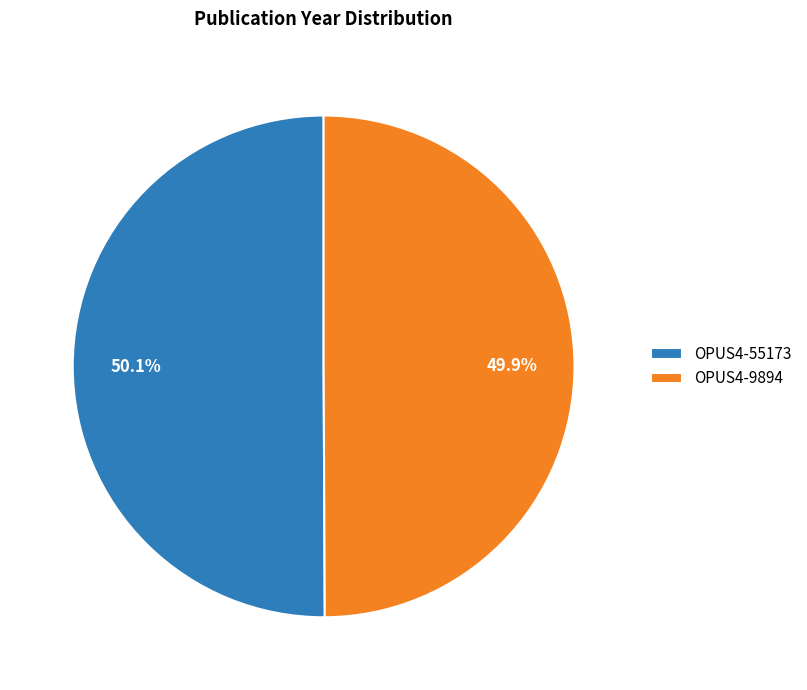

What is the ratio of the value at OPUS4-55173 to the value at OPUS4-9894?

1.0